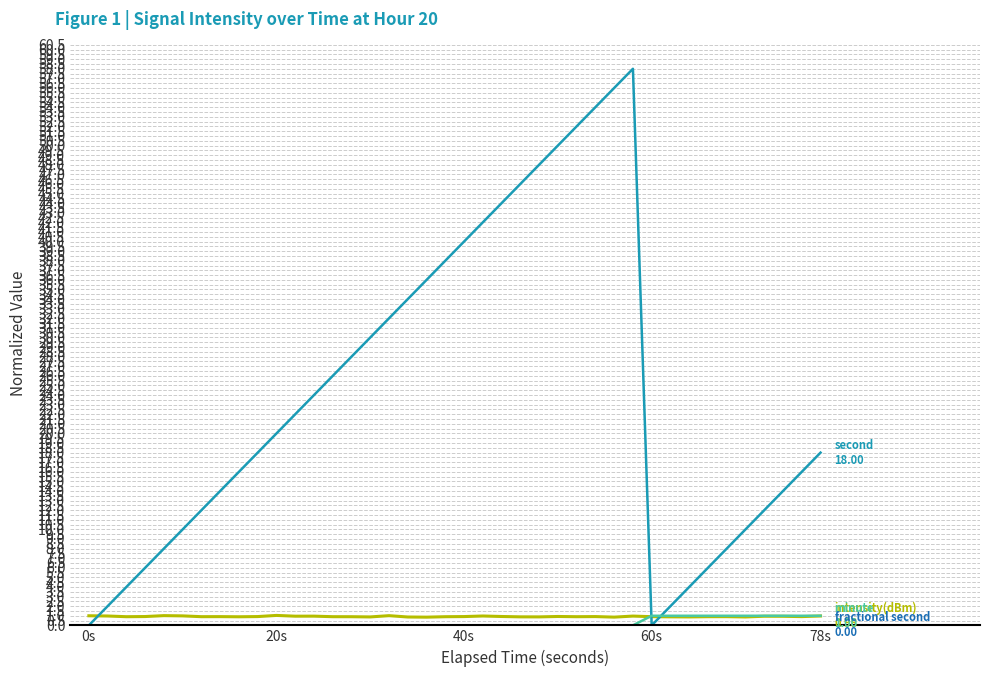

What is the greatest value displayed?

58.0